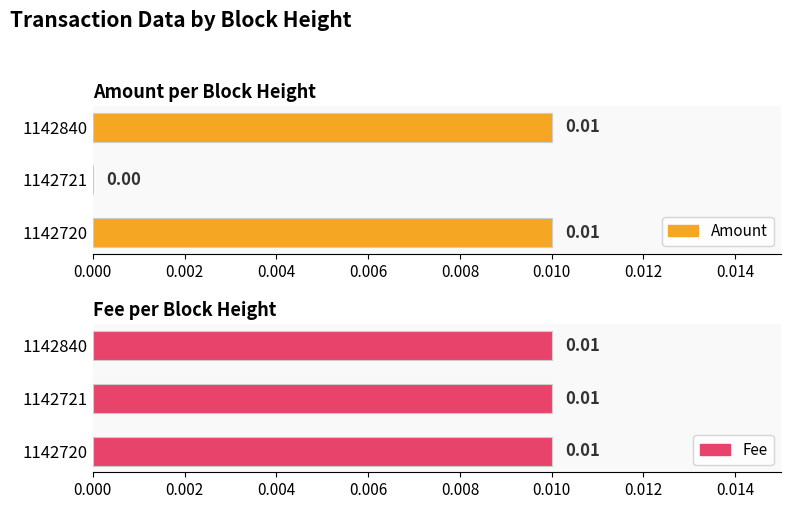

How many groups of bars are there?

3